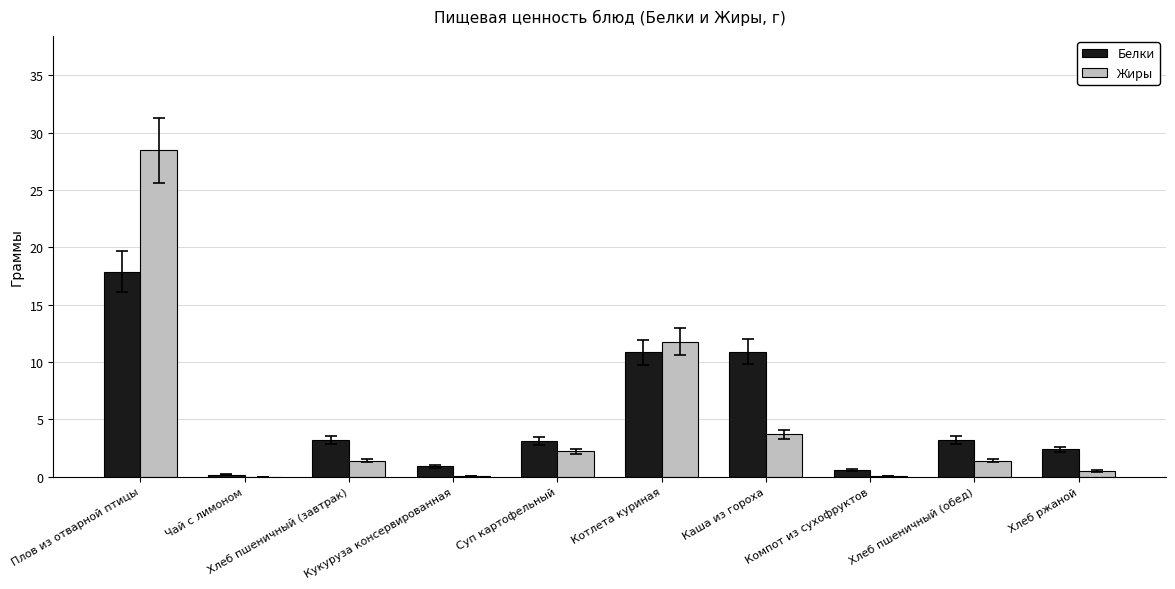

What is the maximum value shown in the chart?

28.5